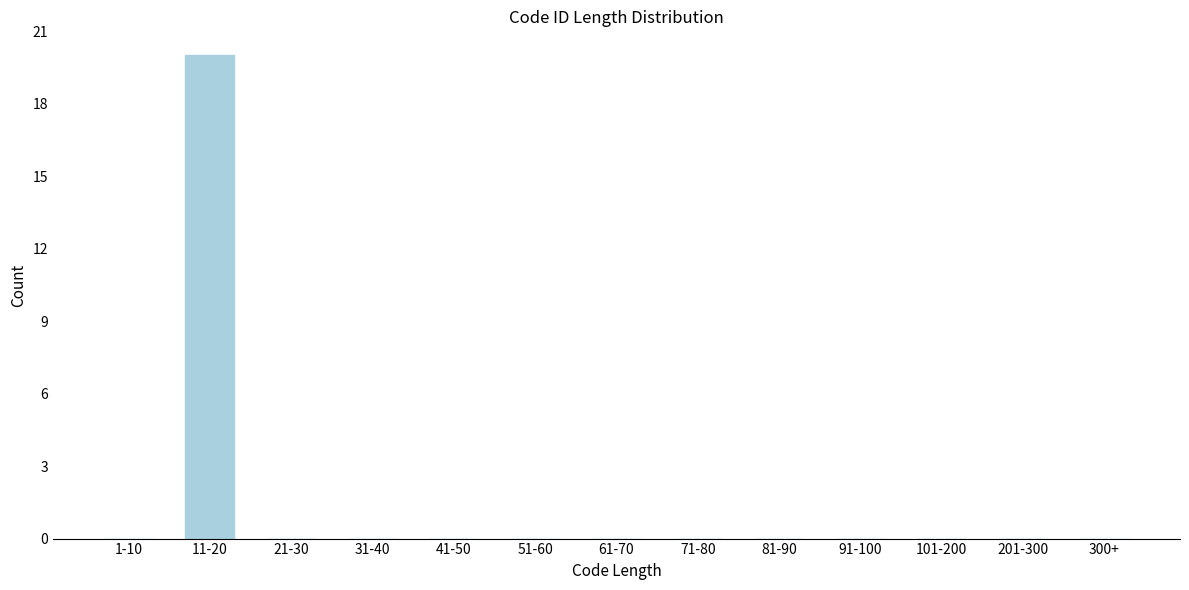

Reading left to right, extract all data points from this chart.

1-10=0	11-20=20	21-30=0	31-40=0	41-50=0	51-60=0	61-70=0	71-80=0	81-90=0	91-100=0	101-200=0	201-300=0	300+=0